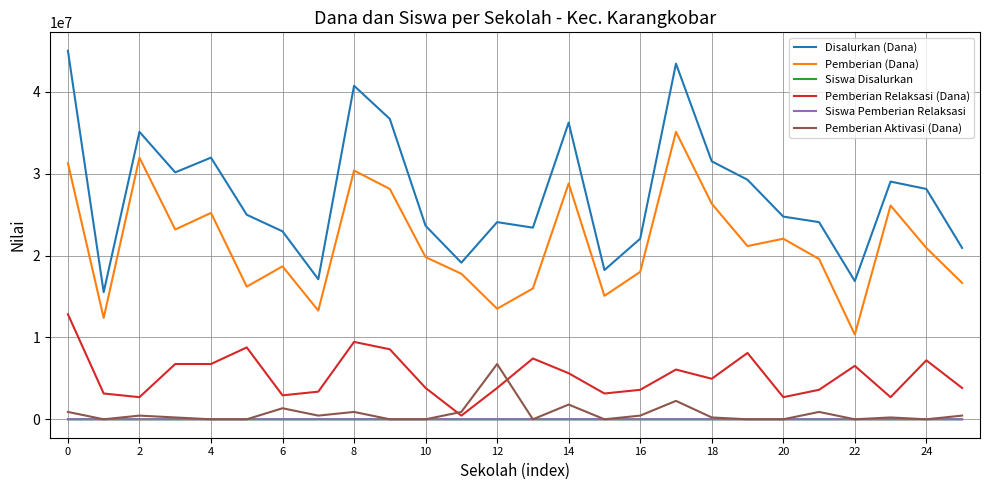

What is the maximum value shown in the chart?

45000000